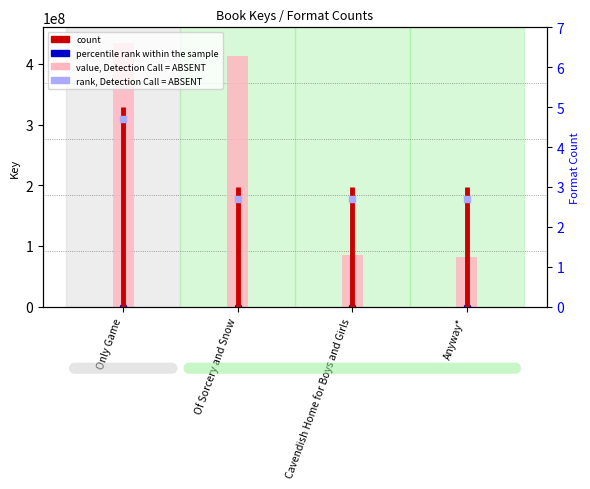

Which has a higher value, Only Game or Anyway*?

Only Game